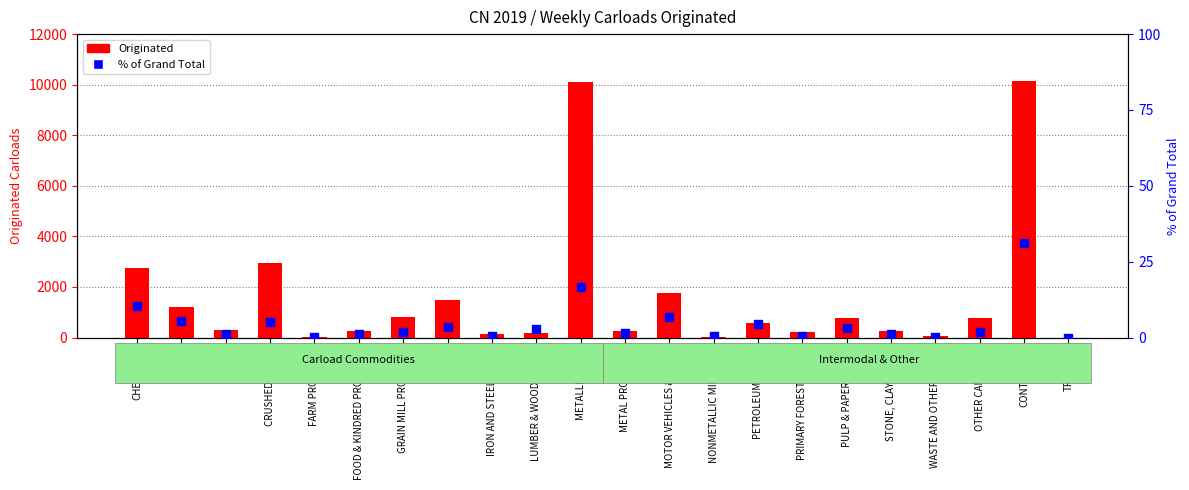

Is the value of % of Grand Total at TRAILERS greater than the value of Originated at PETROLEUM PRODS?

No